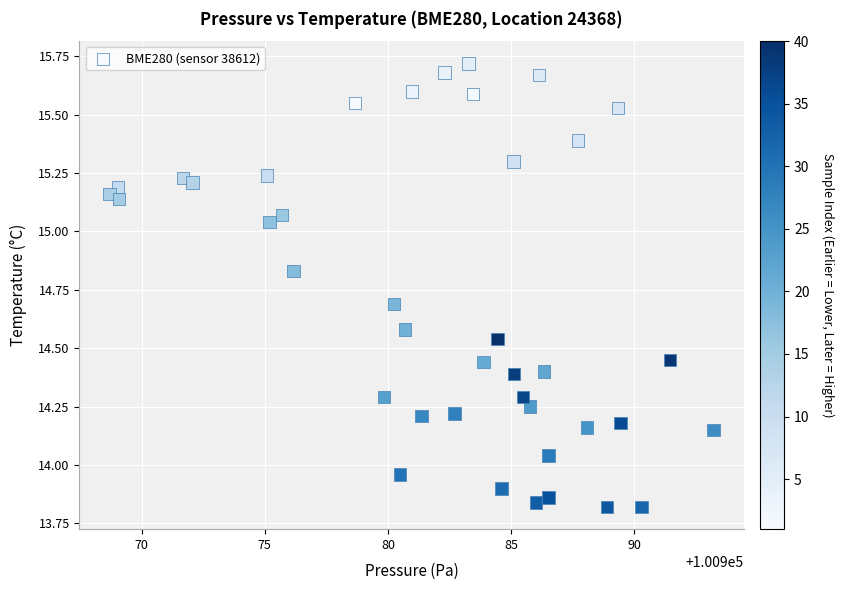

What is the range of X values (max minus min)?

24.5